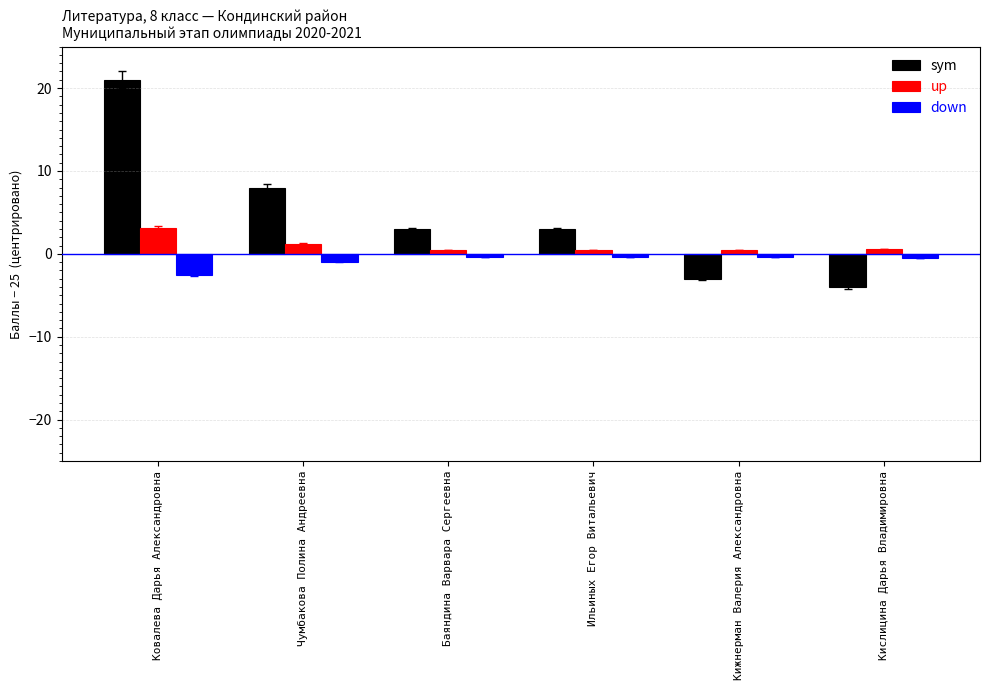

True or false: down has a value of -0.4 at Ильиных Егор Витальевич.

True